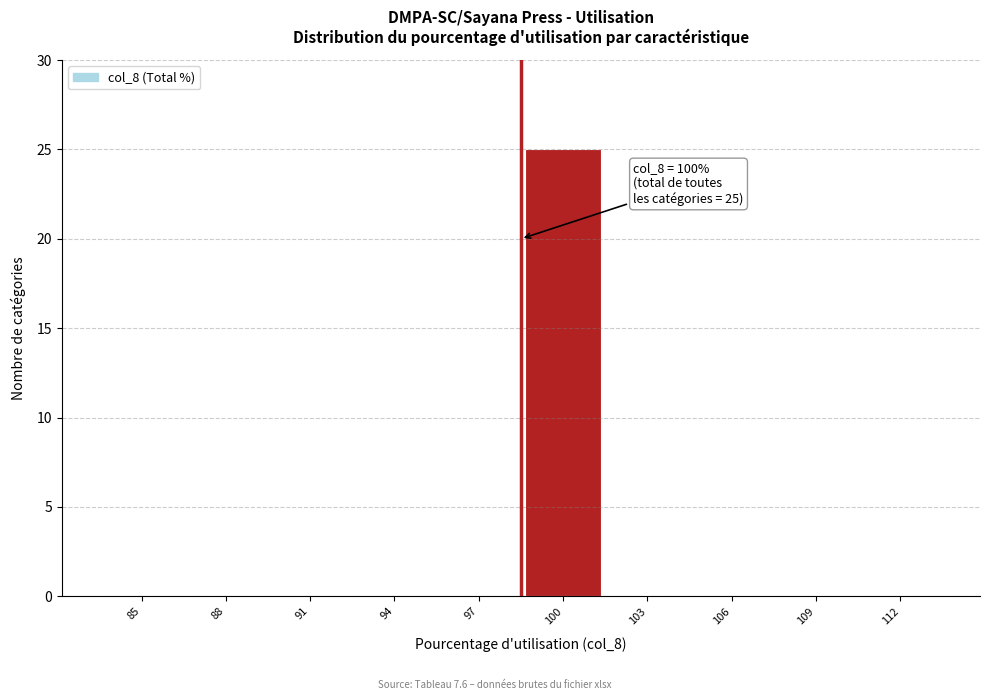

Reading left to right, transcribe all the data shown in this chart.

85=0	88=0	91=0	94=0	97=0	100=25	103=0	106=0	109=0	112=0